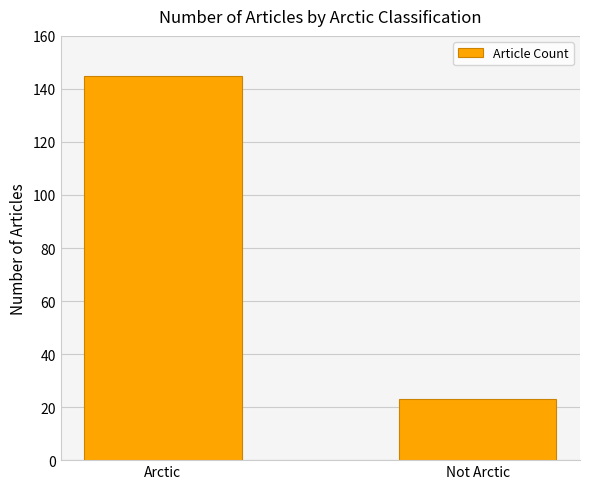

Are the bars horizontal?

No